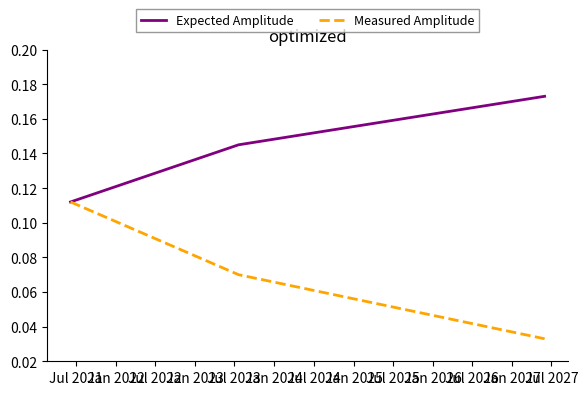

Does the chart display data point markers on the line(s)?

No